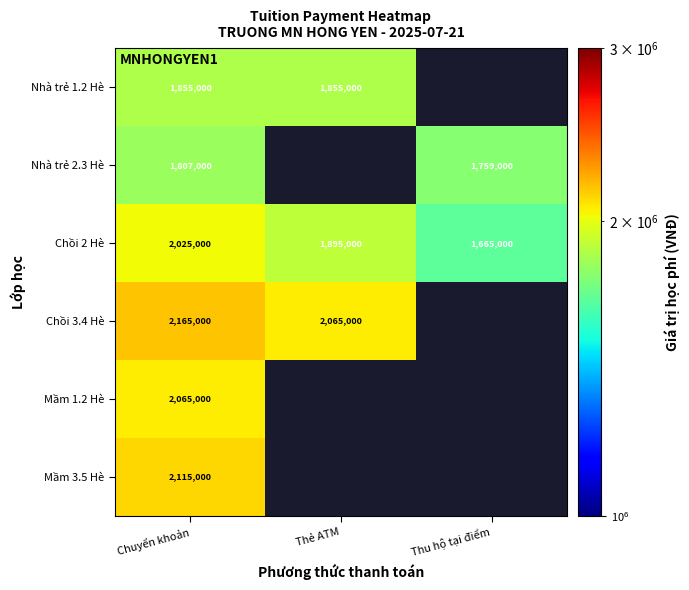

At which category is the sum across all series the highest?

Chuyển khoản